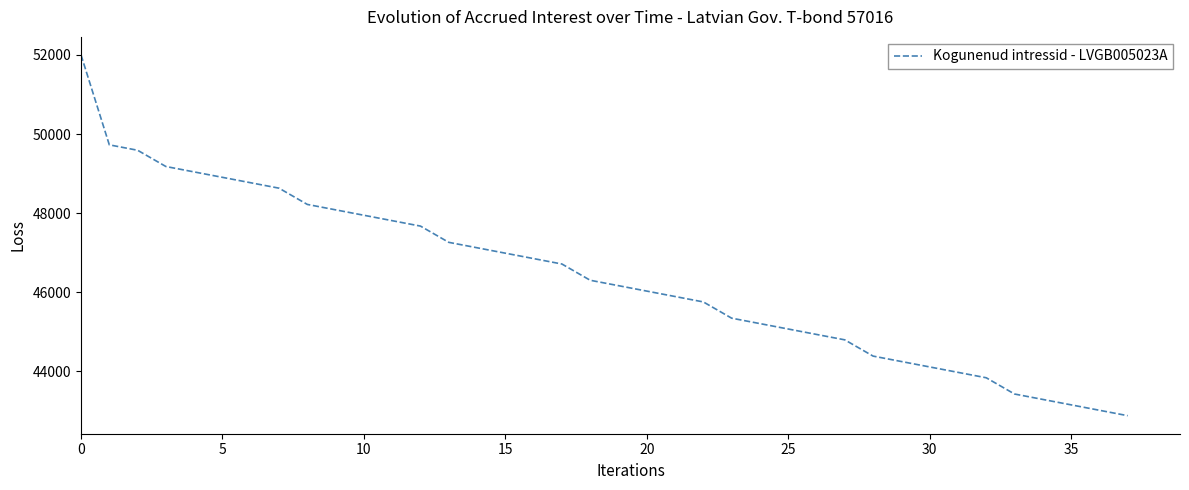

What is the difference between the maximum and minimum values?

9123.3